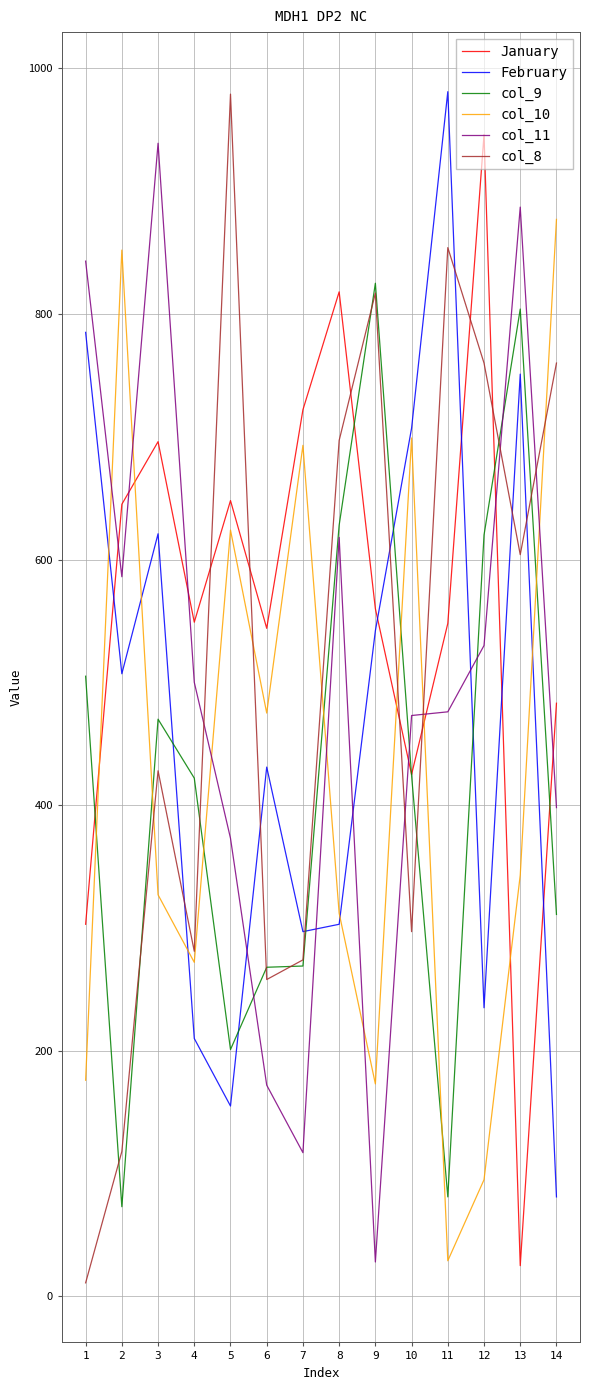

What are all the series names shown in the legend?

January, February, col_9, col_10, col_11, col_8